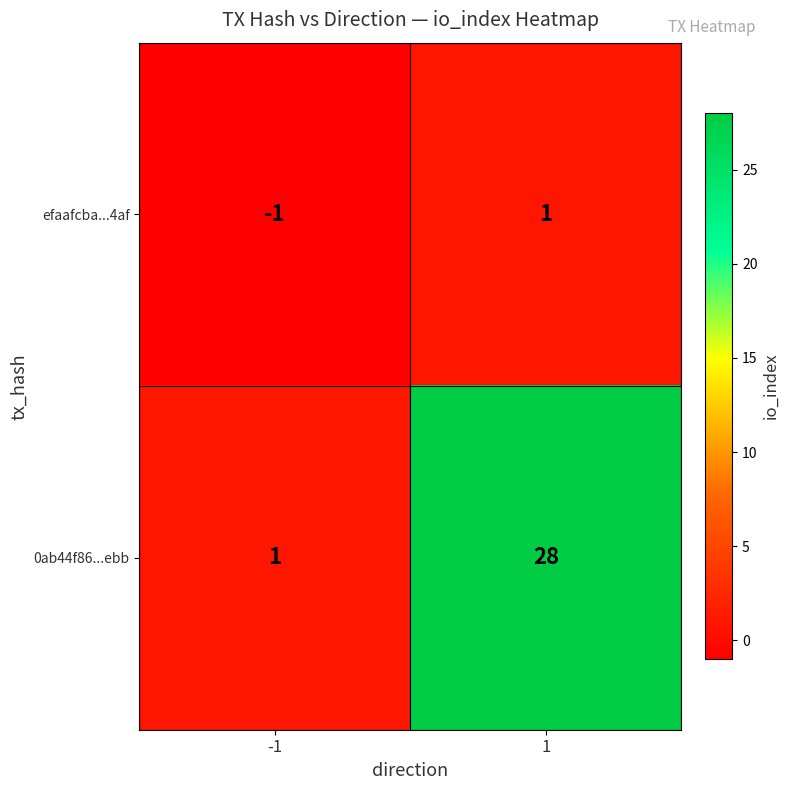

Which series has the largest range (max minus min)?

0ab44f86...ebb